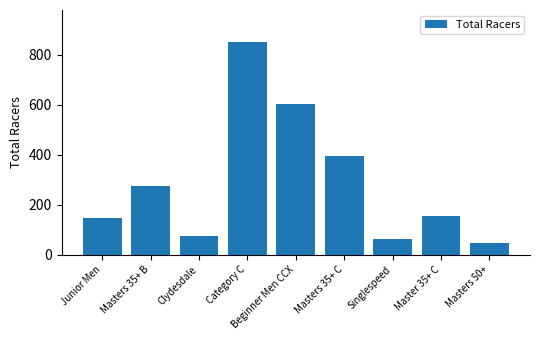

True or false: the data shows 145 at Junior Men.

True